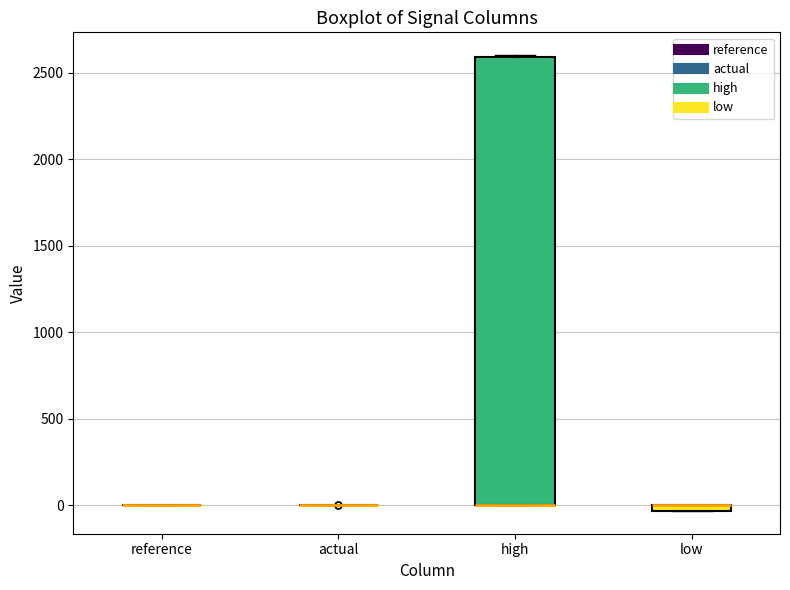

Which box is the tallest, from its lower edge to its upper edge?

high